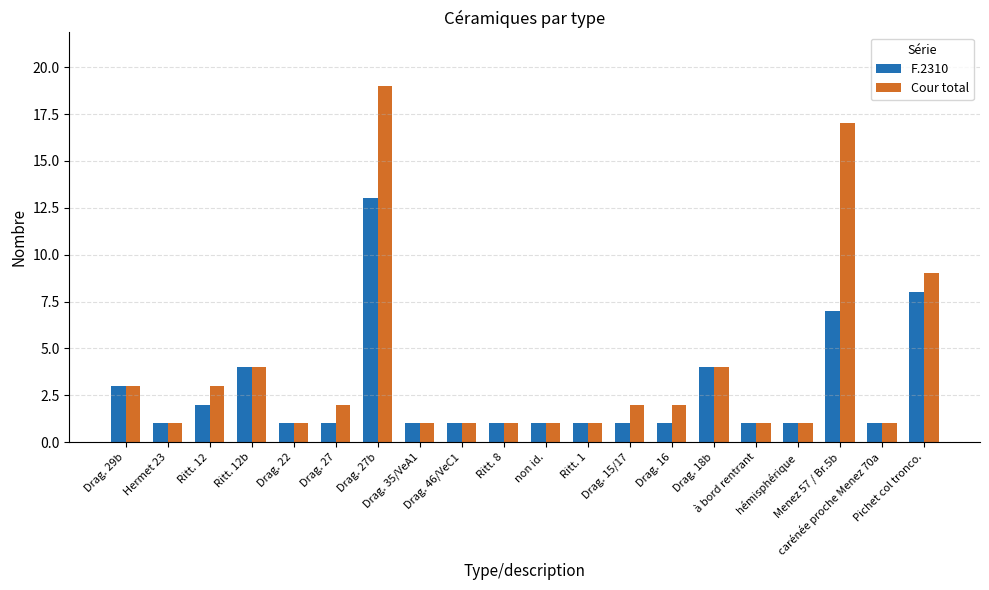

Rank the series at Drag. 15/17 from highest to lowest value.

Cour total, F.2310